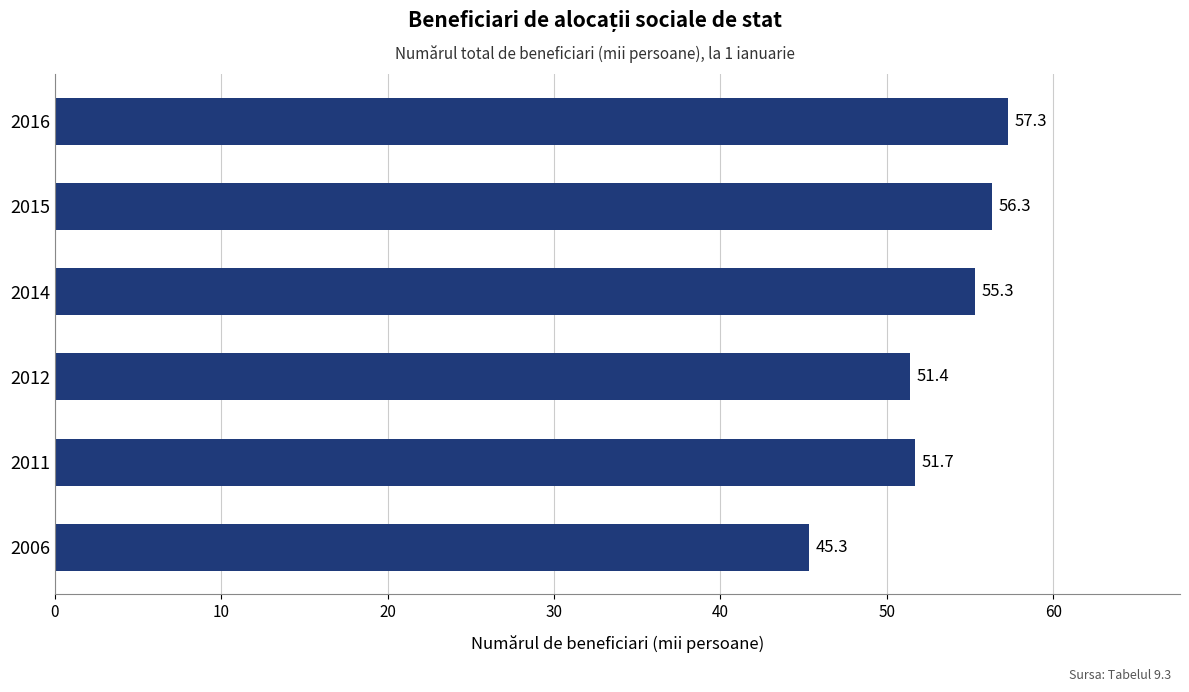

How many distinct data groups are displayed?

1